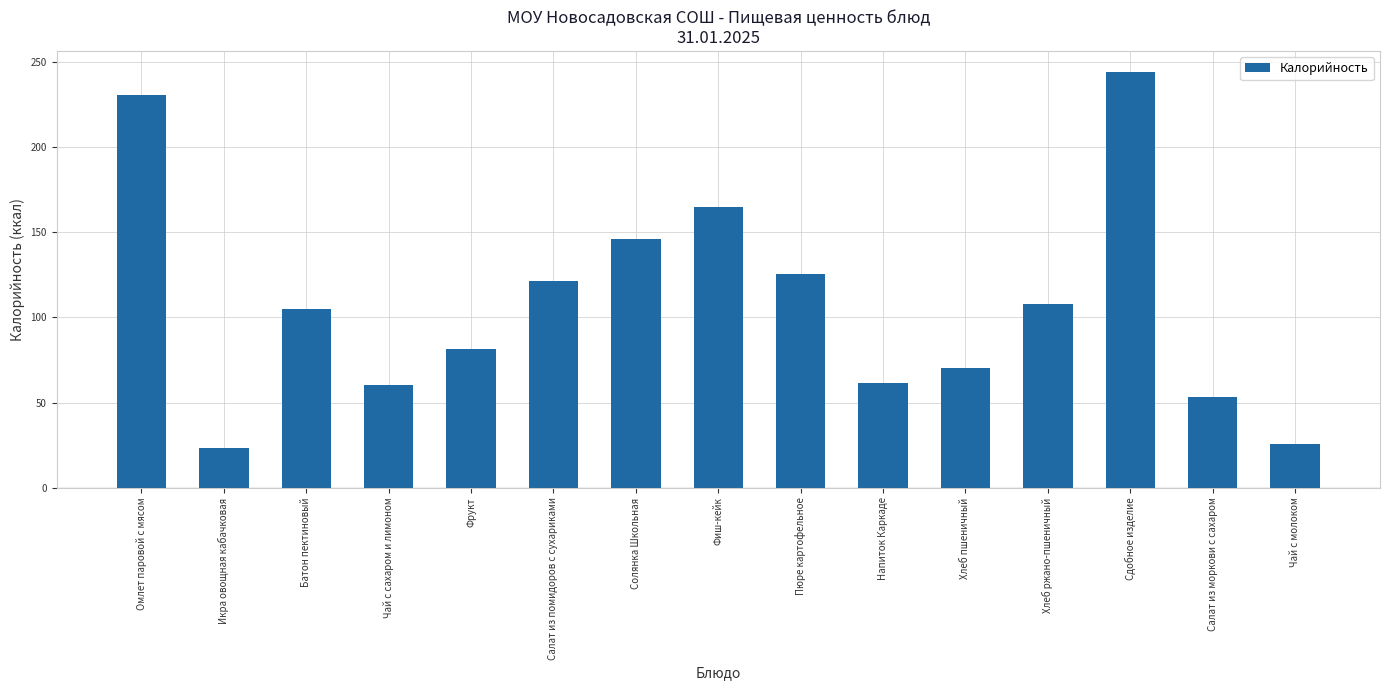

True or false: the data shows 80.8 at Солянка Школьная.

False